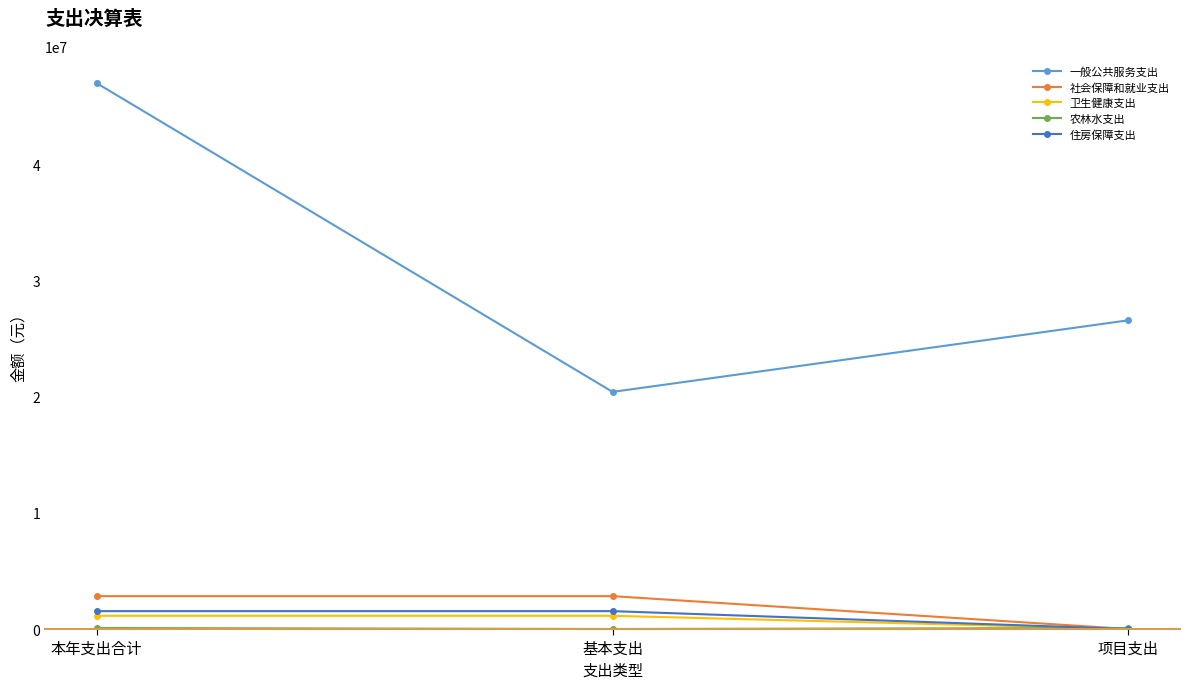

What is the sum of the 卫生健康支出 values at 项目支出 and 本年支出合计?

1138324.4